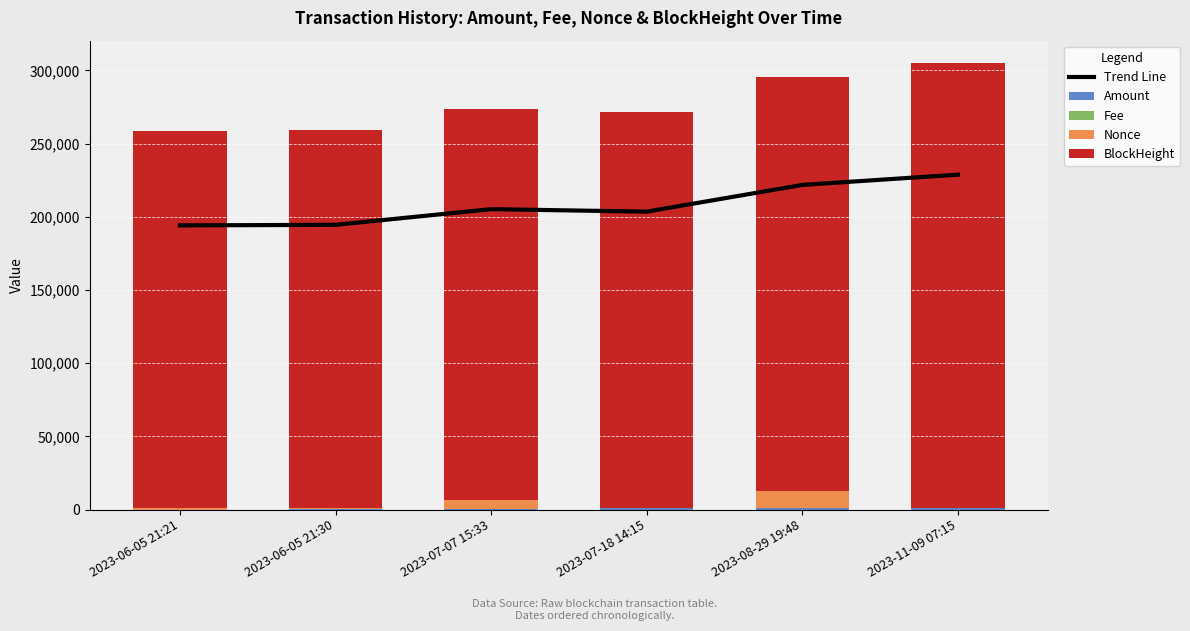

What is the total value across all series at 2023-06-05 21:21?

452902.8